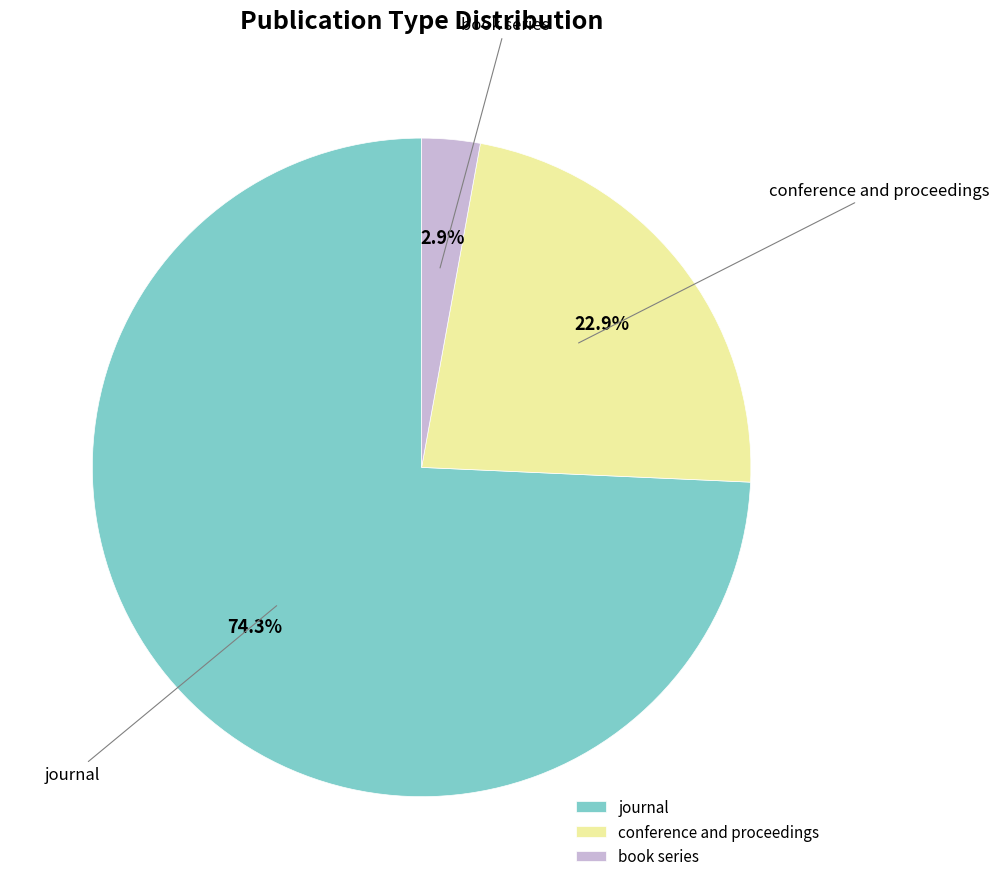

Rank the categories by value from lowest to highest.

book series, conference and proceedings, journal